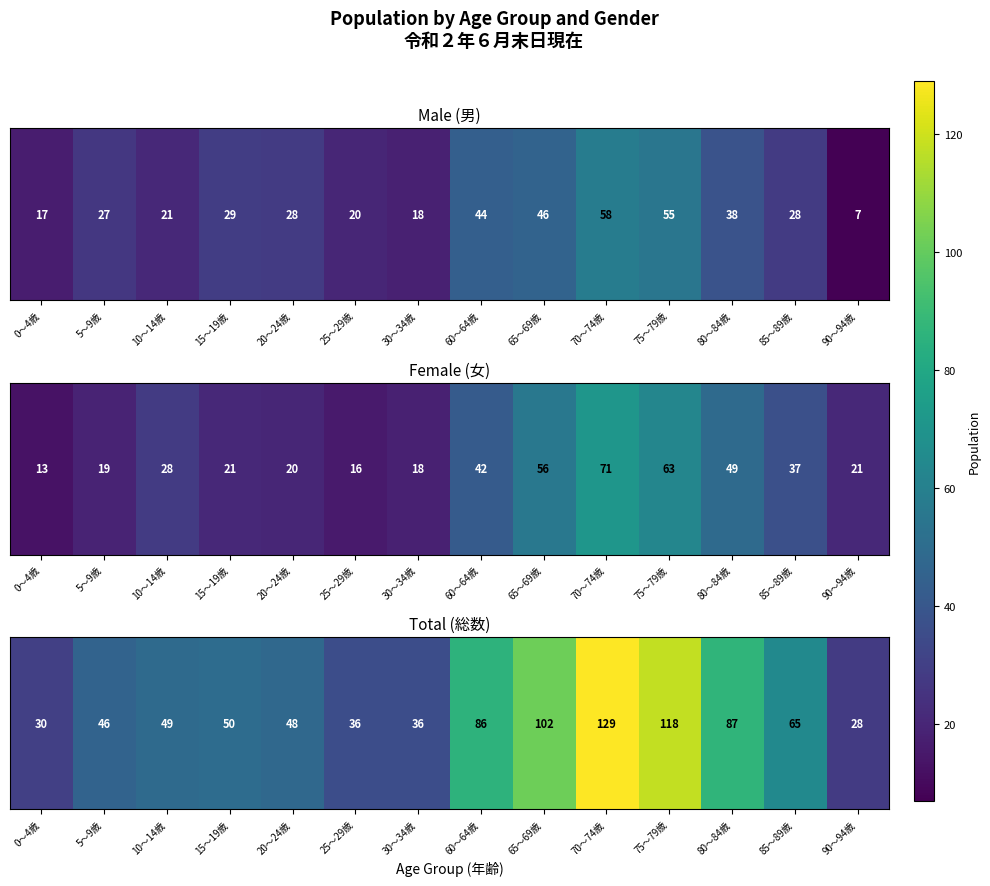

What is the minimum value shown in the chart?

28